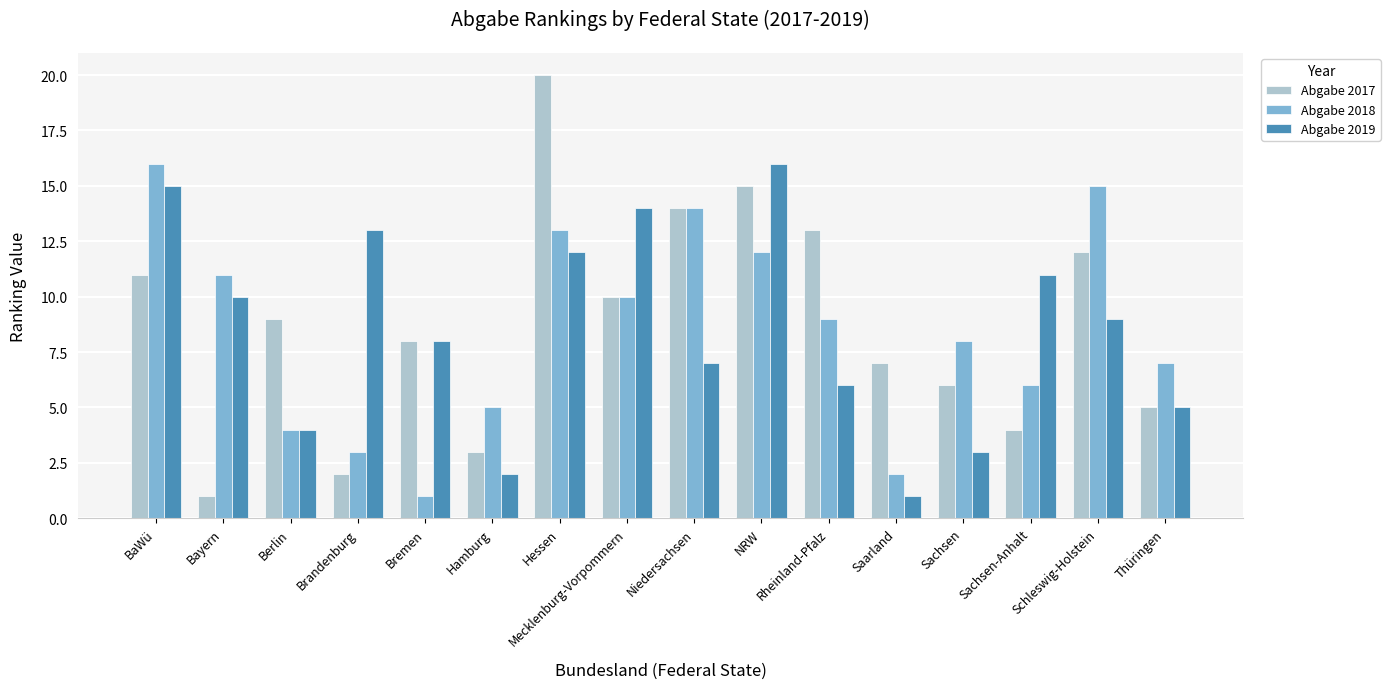

What are all the series names shown in the legend?

Abgabe 2017, Abgabe 2018, Abgabe 2019